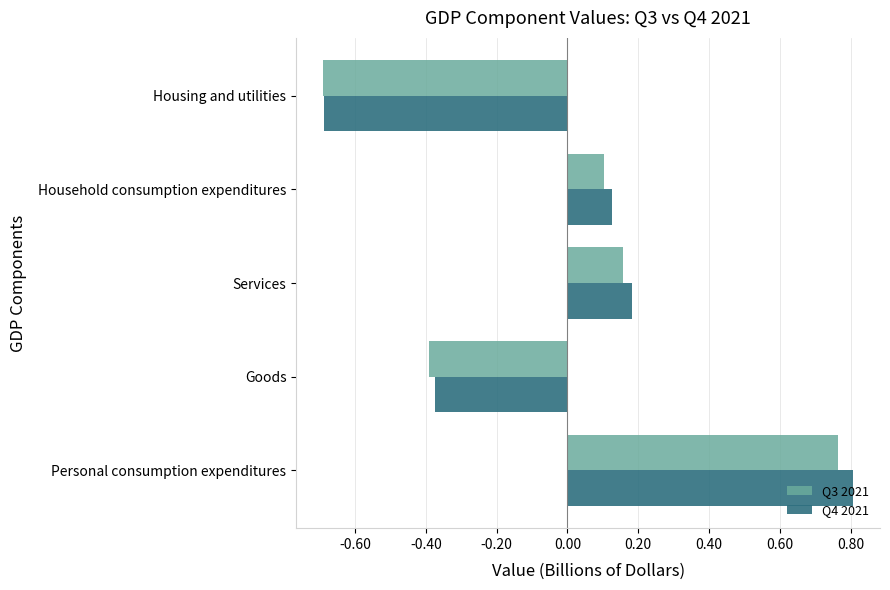

Which series has the largest total across all categories?

Q4 2021